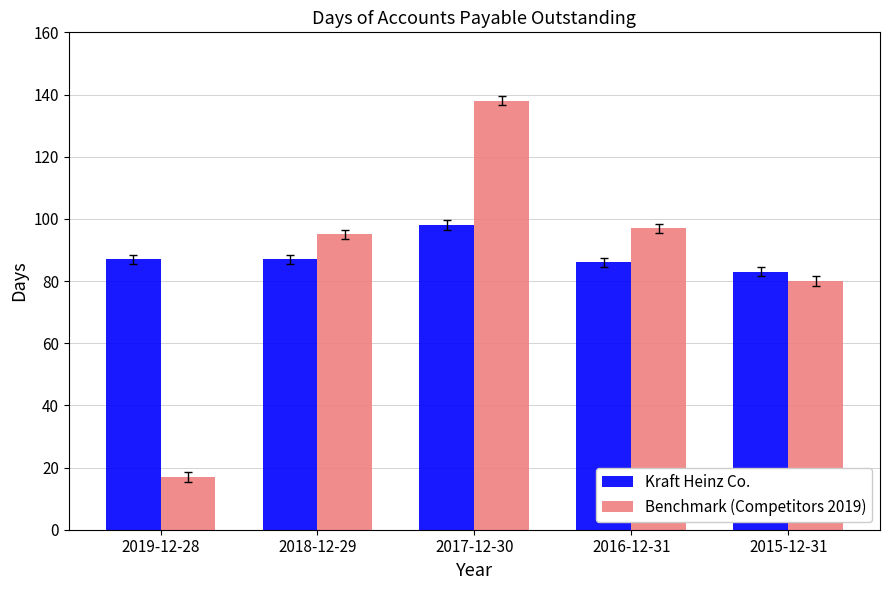

What is the label of the 2nd bar from the left?

2018-12-29